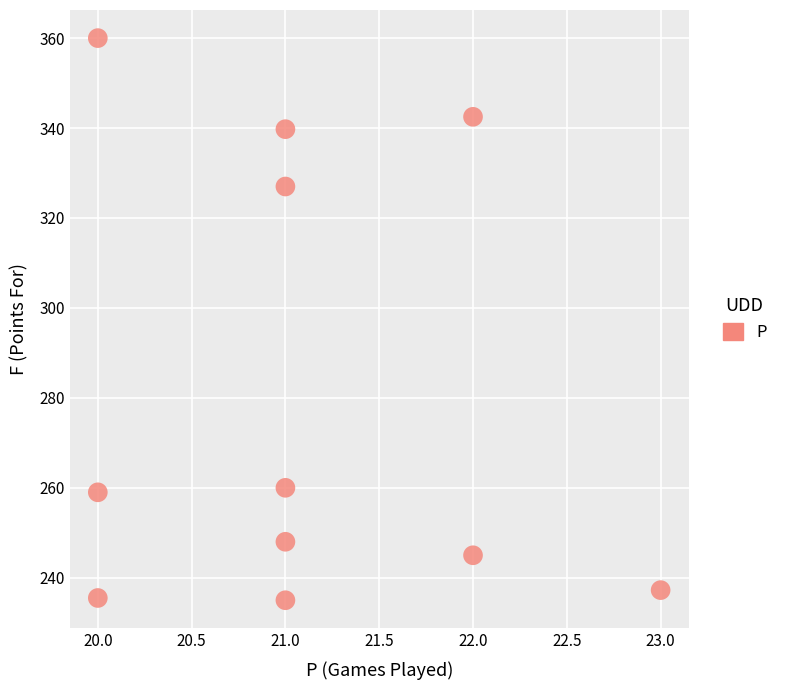

What is the average X value?

21.1